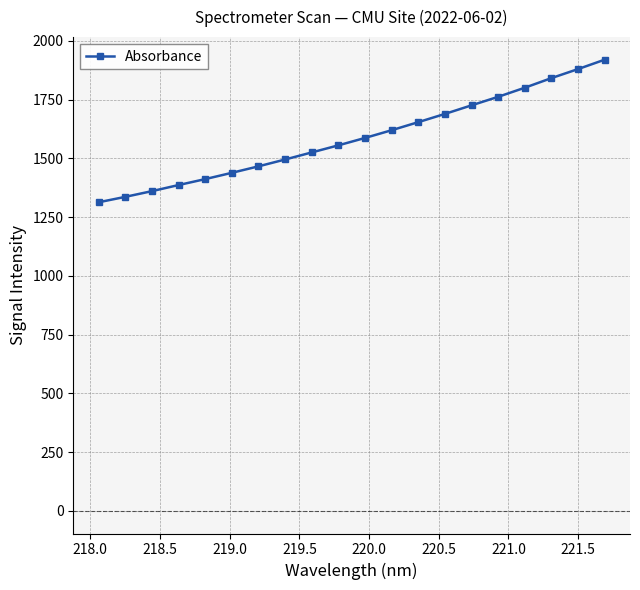

What is the average value?

1588.9